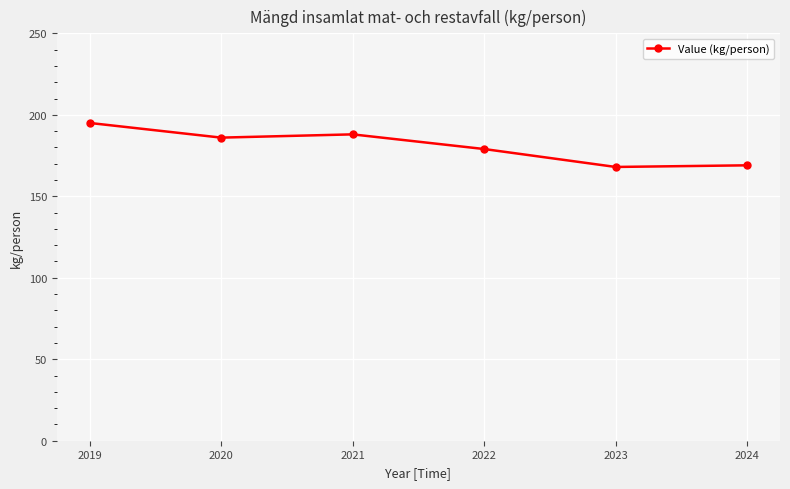

At which label is the value closest to 181?

2022